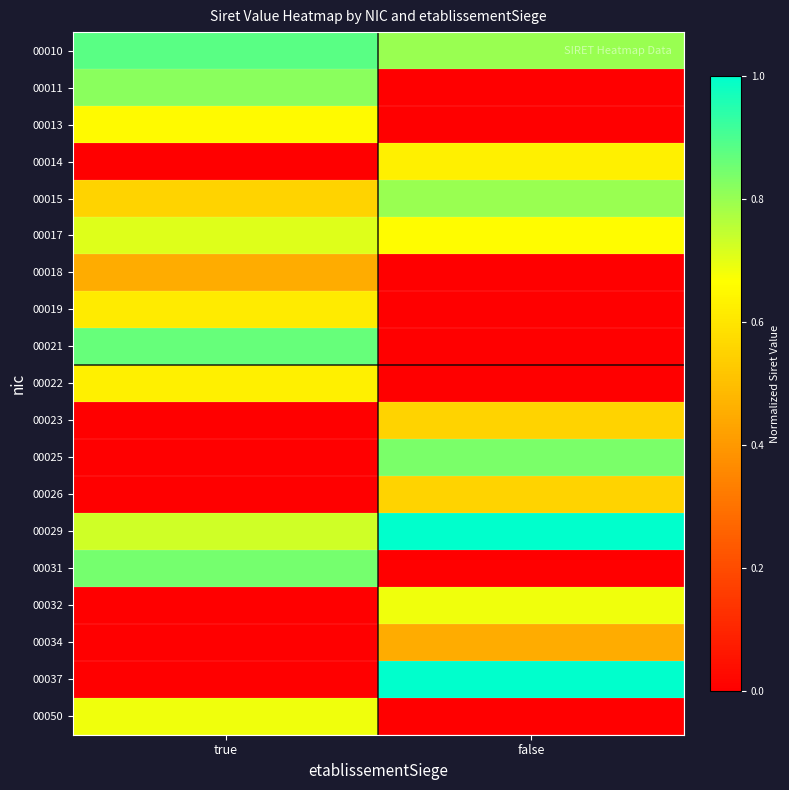

Reading left to right, transcribe all the data shown in this chart.

00010: true=0.9	false=0.8
00011: true=0.8	false=0.0
00013: true=0.7	false=0.0
00014: true=0.0	false=0.6
00015: true=0.6	false=0.8
00017: true=0.7	false=0.7
00018: true=0.5	false=0.0
00019: true=0.6	false=0.0
00021: true=0.9	false=0.0
00022: true=0.6	false=0.0
00023: true=0.0	false=0.6
00025: true=0.0	false=0.8
00026: true=0.0	false=0.6
00029: true=0.7	false=1.0
00031: true=0.8	false=0.0
00032: true=0.0	false=0.7
00034: true=0.0	false=0.5
00037: true=0.0	false=1.0
00050: true=0.7	false=0.0